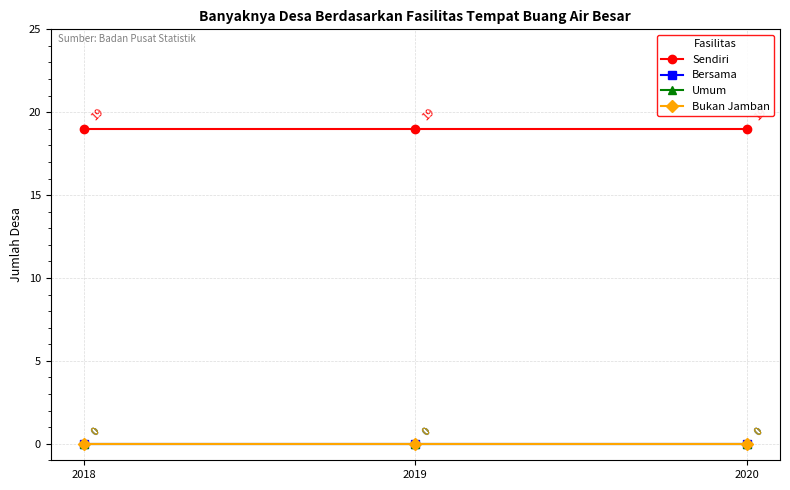

Which label corresponds to the smallest value in the chart?

2018